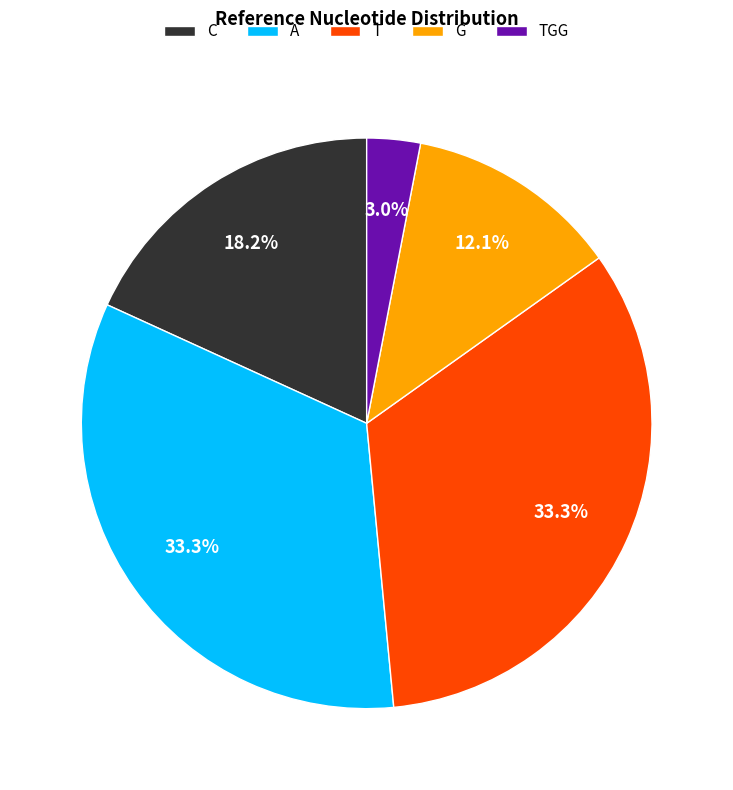

Which category has the smallest portion of the pie?

TGG